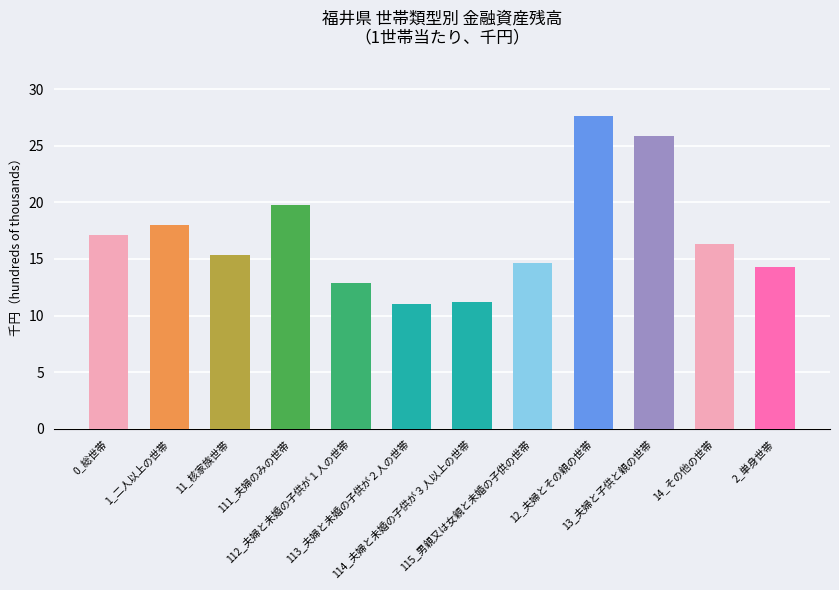

What is the label of the 2nd bar from the left?

1_二人以上の世帯